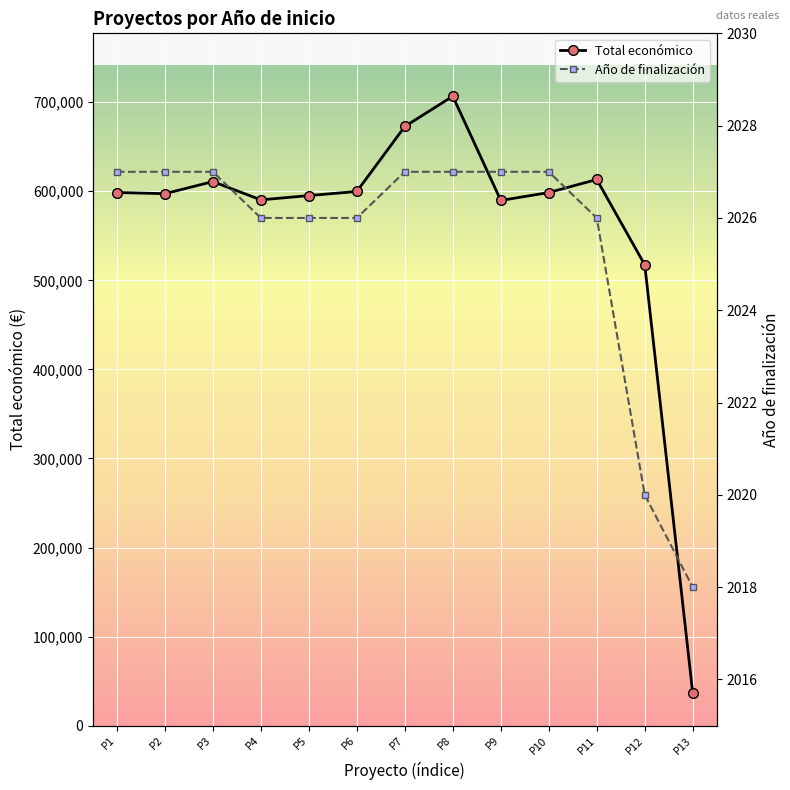

Count the Año de finalización values in the range 2026 to 2027.

11